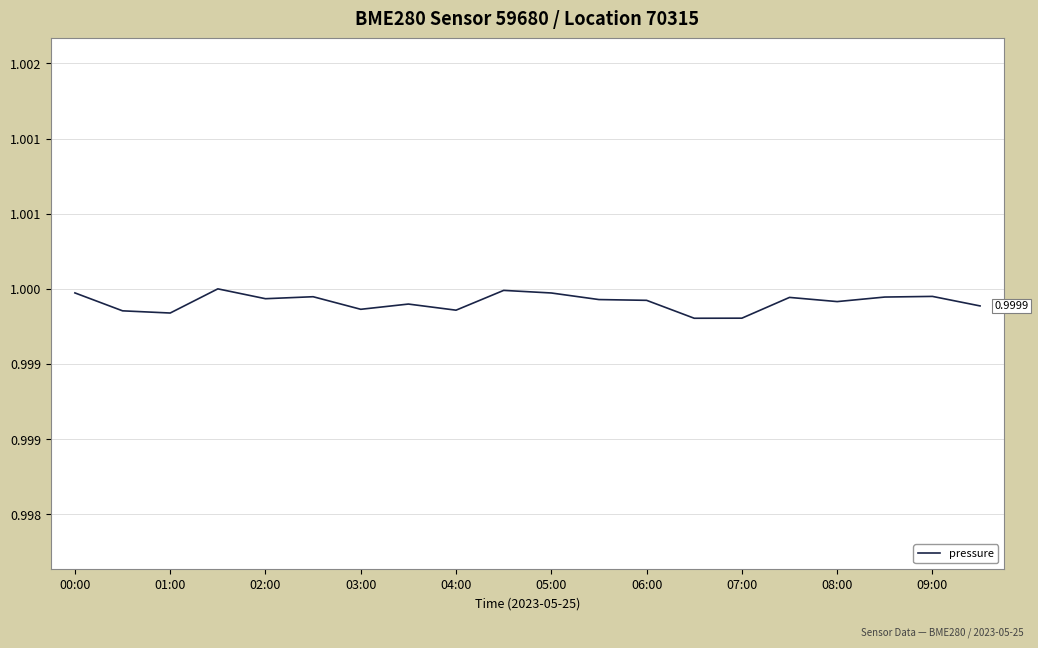

Does the chart display data point markers on the line(s)?

No